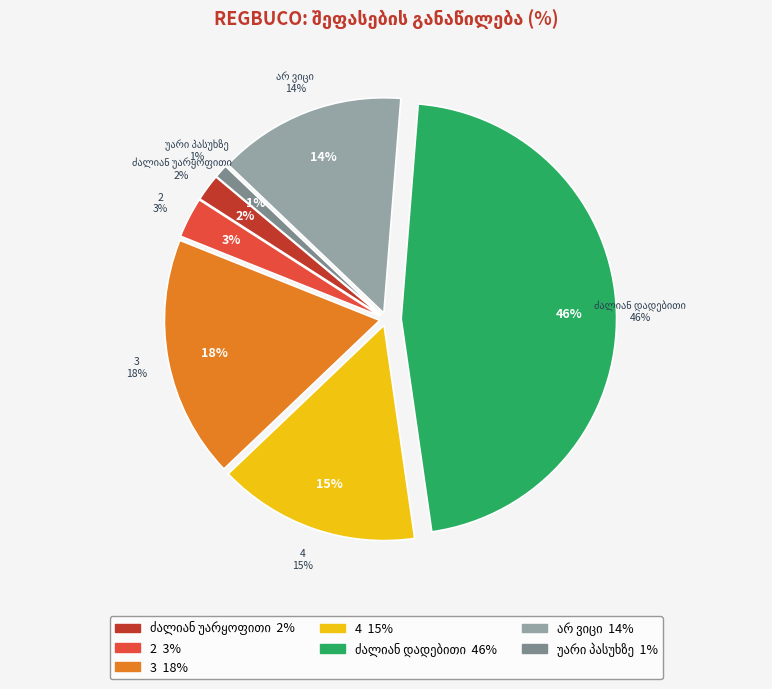

Is it true that უარი პასუხზე is 11% of the pie?

False